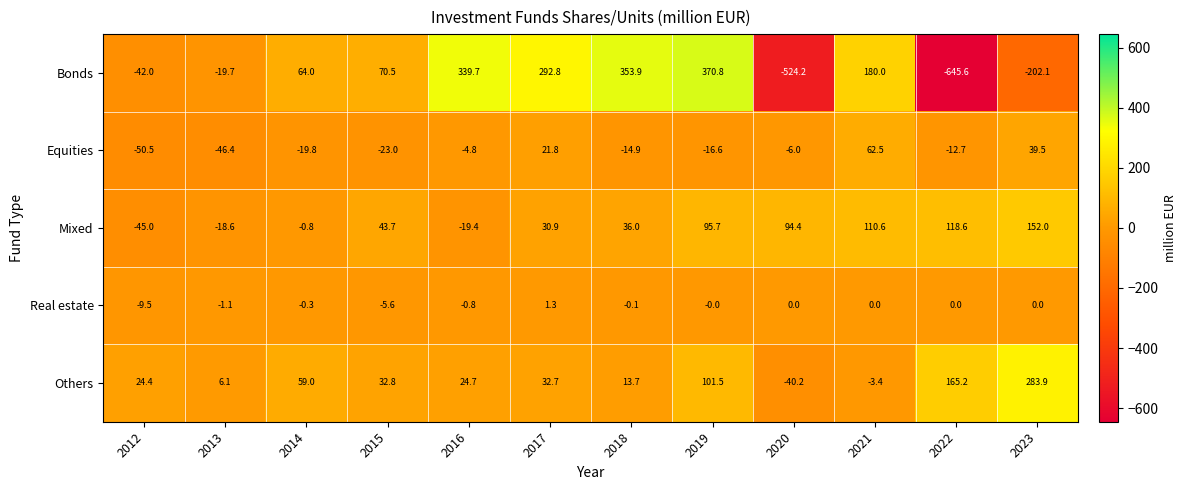

Which label corresponds to the smallest value in the chart?

2022